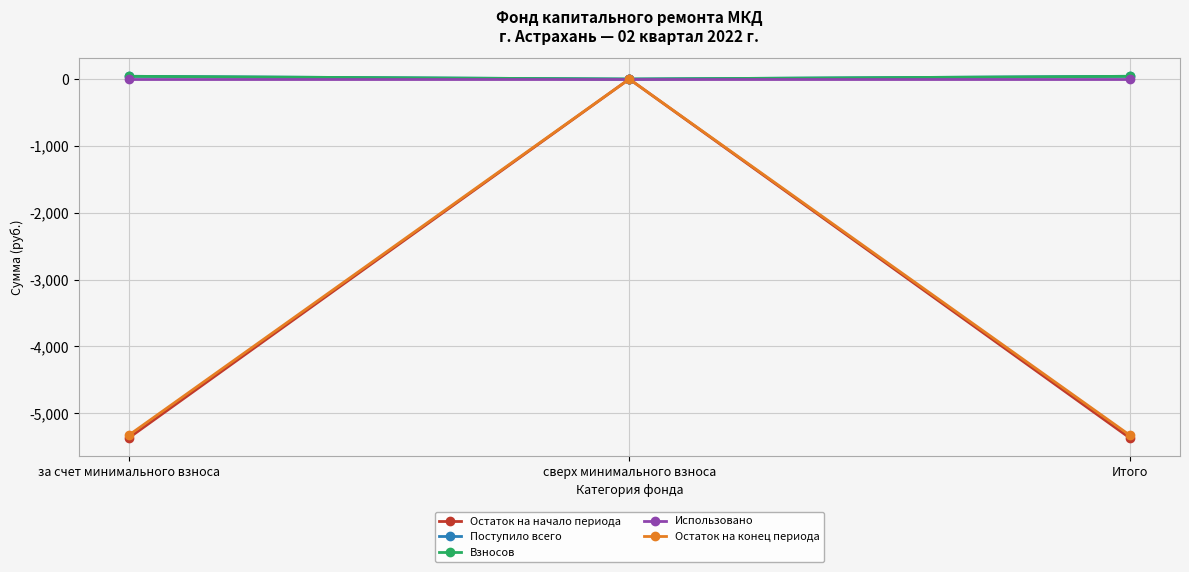

The Поступило всего series shows 41.2 at Итого. True or false?

True